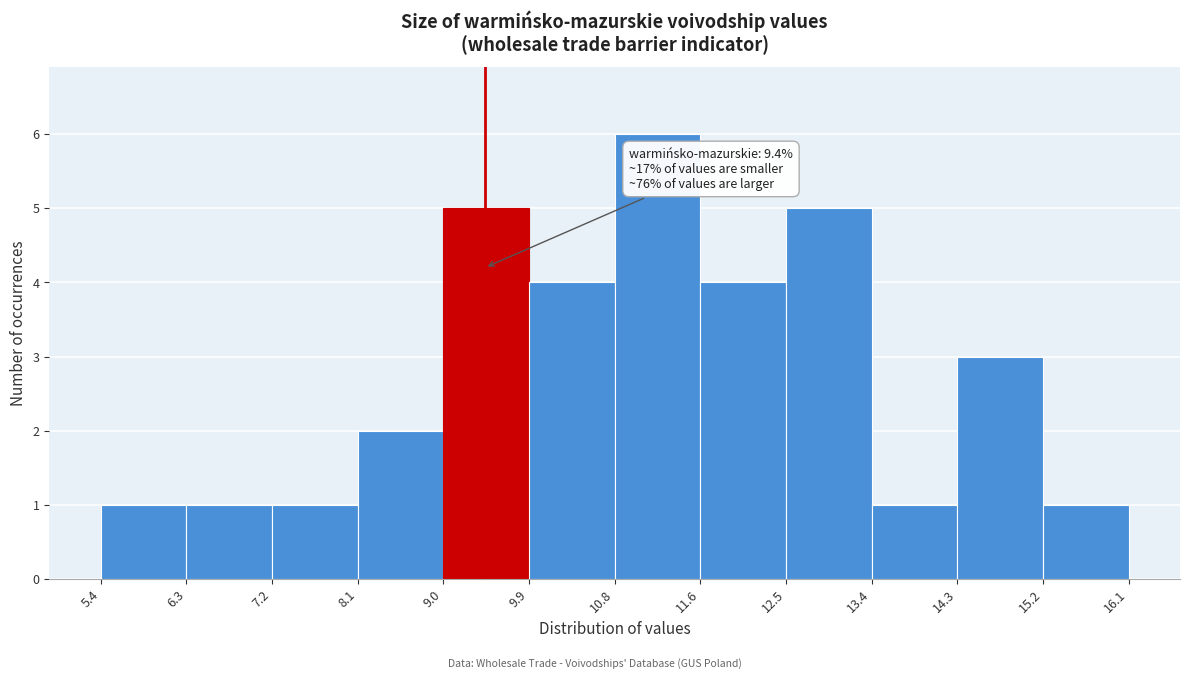

Over which range of the x-axis is the bar tallest?

10.8 to 11.6